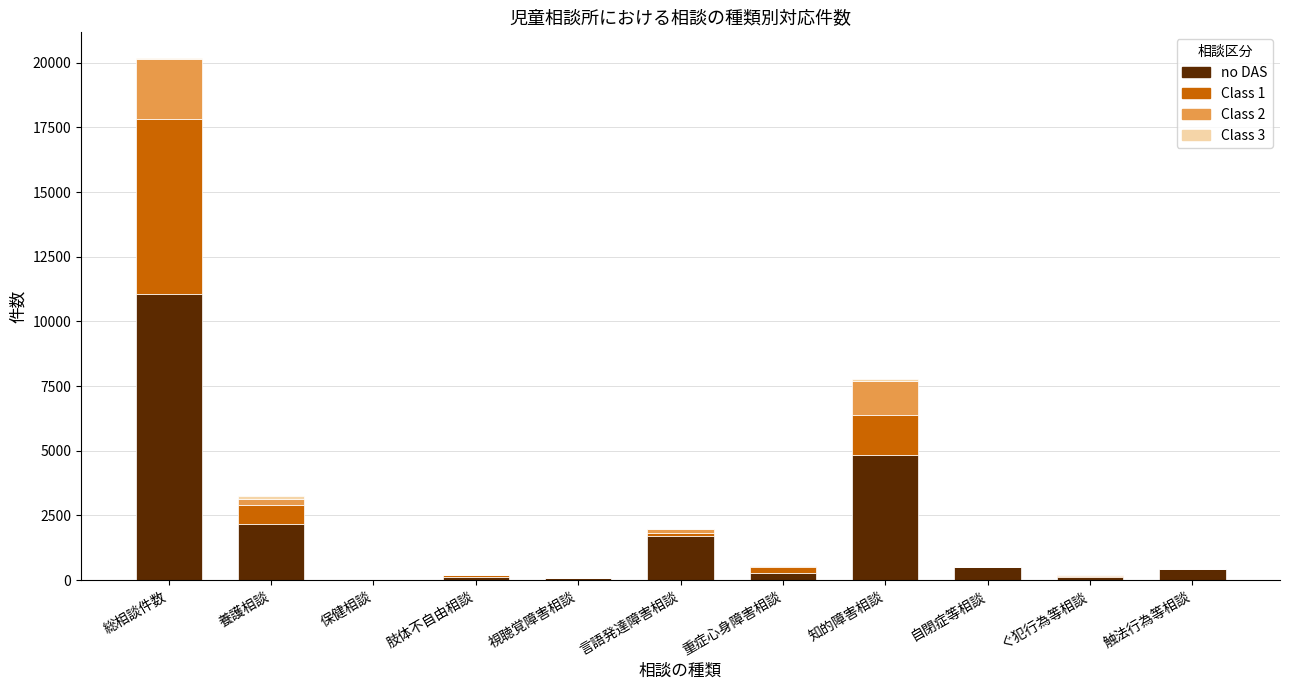

At which category is the sum across all series the highest?

総相談件数